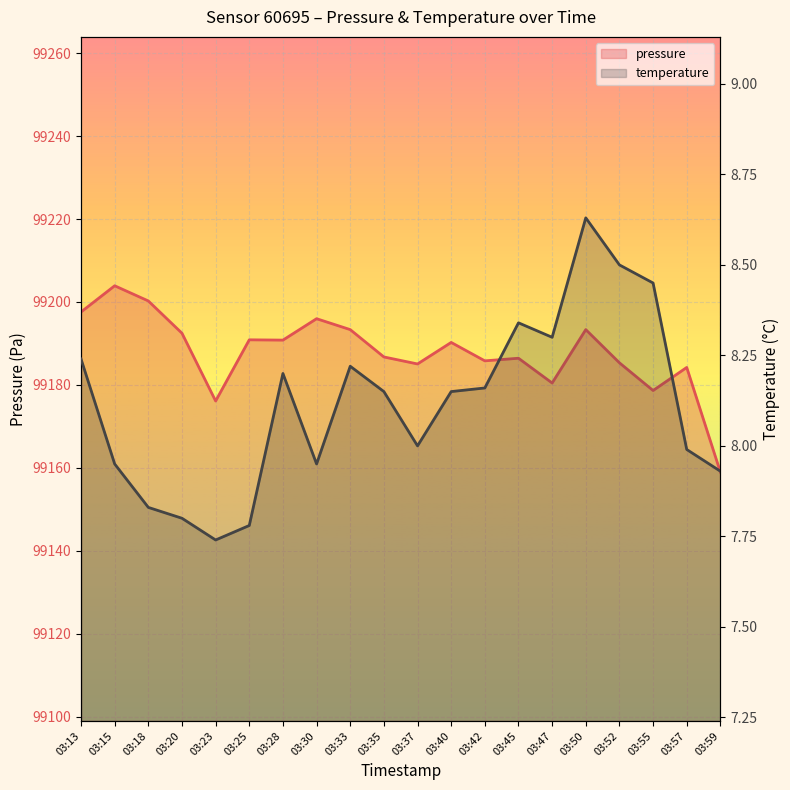

Is it true that pressure equals 99203.9 at 03:15?

True